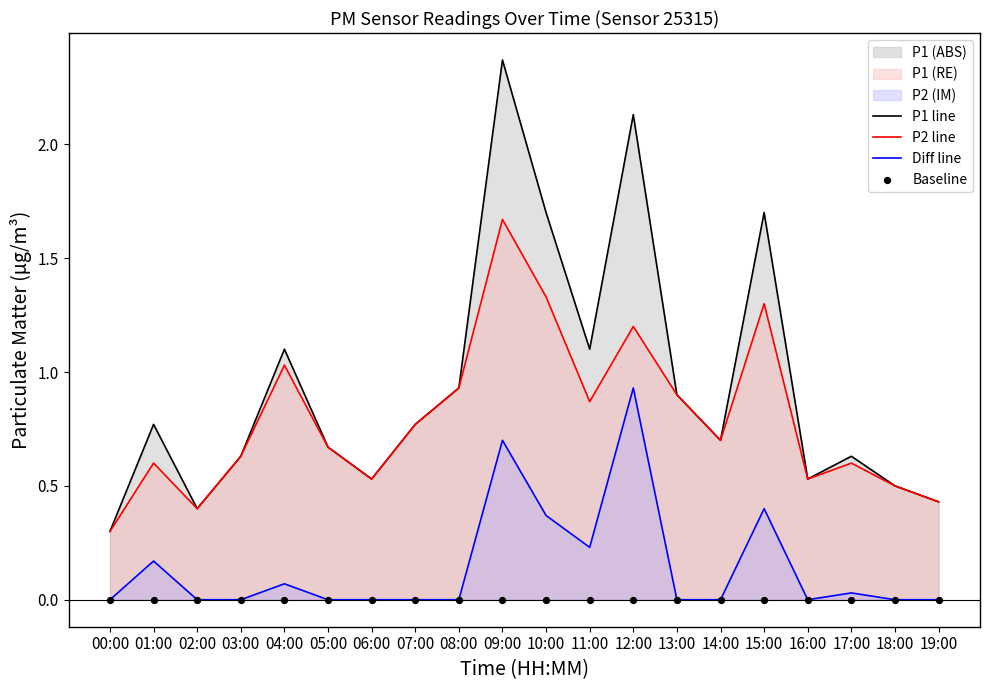

What is the total value across all series at 08:00?

1.9